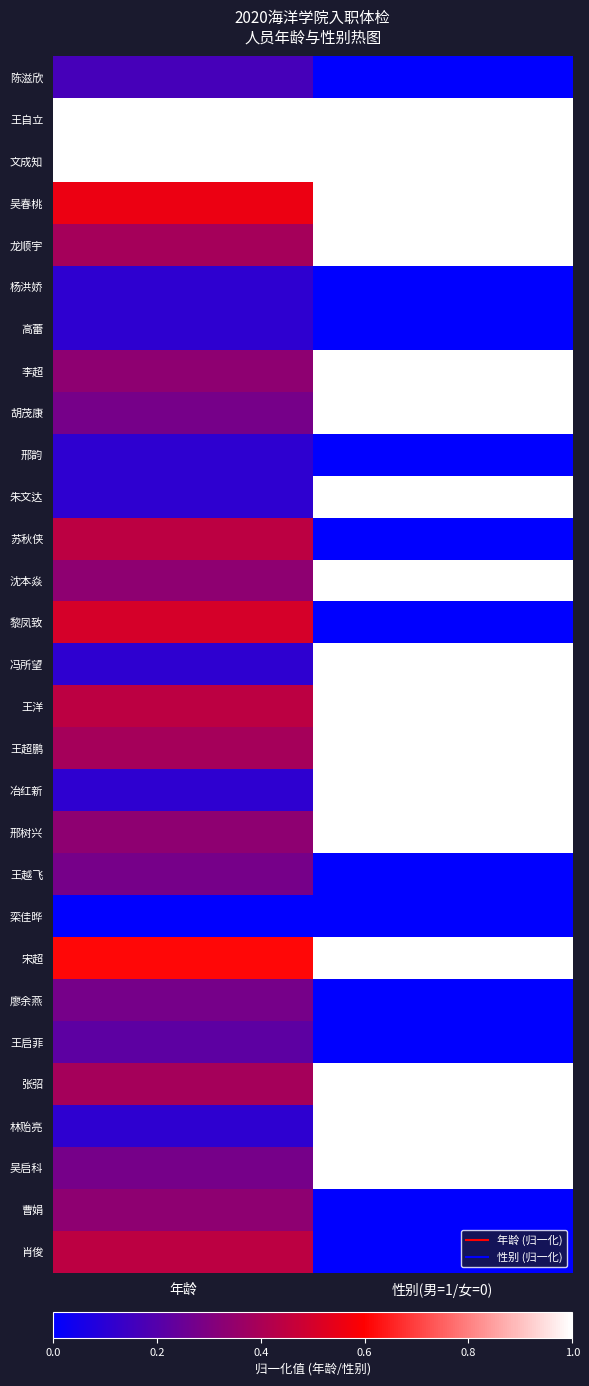

Rank the series at 年龄 from highest to lowest value.

王自立, 文成知, 宋超, 吴春桃, 黎凤致, 苏秋侠, 王洋, 肖俊, 龙顺宇, 王超鹏, 张弨, 李超, 沈本焱, 邢树兴, 曹娟, 胡茂康, 王越飞, 廖余燕, 吴启科, 王启菲, 陈滋欣, 杨洪娇, 高蕾, 邢韵, 朱文达, 冯所望, 冶红新, 林贻亮, 栾佳晔